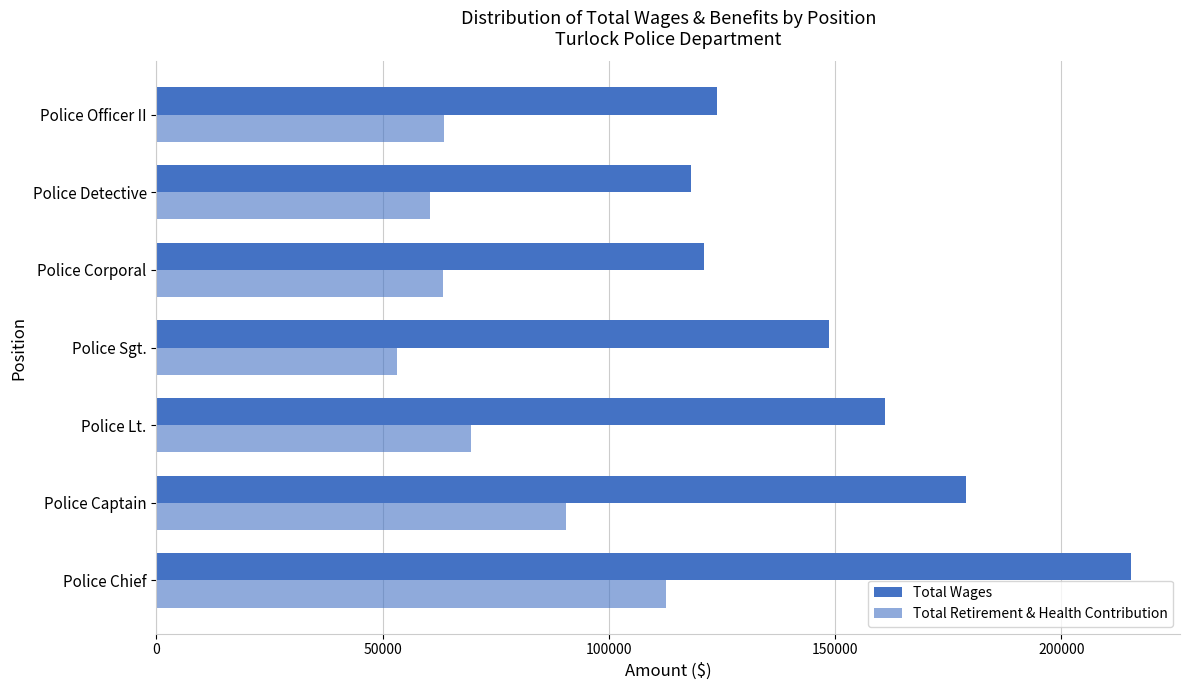

Count the number of categories in the chart.

7